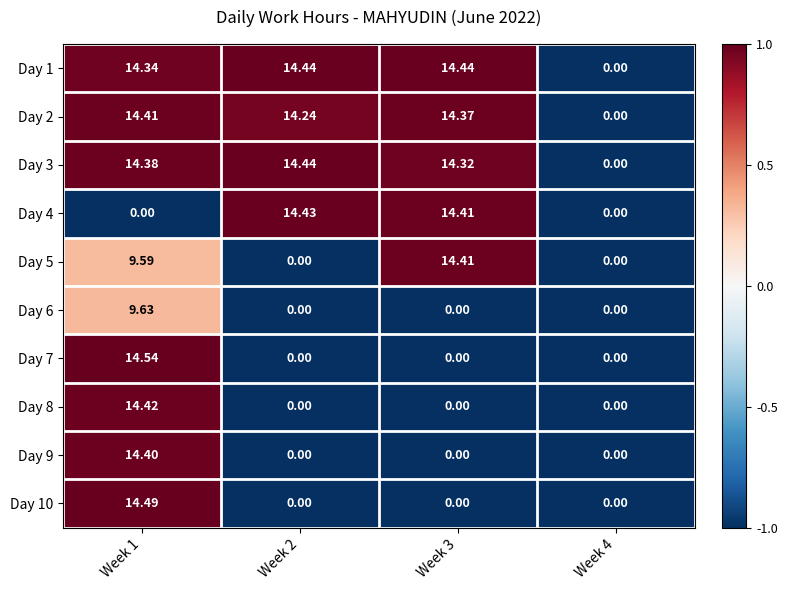

Reading right to left, list all the values displayed in this chart.

Day 1: Week 4=0.0	Week 3=14.4	Week 2=14.4	Week 1=14.3
Day 2: Week 4=0.0	Week 3=14.4	Week 2=14.2	Week 1=14.4
Day 3: Week 4=0.0	Week 3=14.3	Week 2=14.4	Week 1=14.4
Day 4: Week 4=0.0	Week 3=14.4	Week 2=14.4	Week 1=0.0
Day 5: Week 4=0.0	Week 3=14.4	Week 2=0.0	Week 1=9.6
Day 6: Week 4=0.0	Week 3=0.0	Week 2=0.0	Week 1=9.6
Day 7: Week 4=0.0	Week 3=0.0	Week 2=0.0	Week 1=14.5
Day 8: Week 4=0.0	Week 3=0.0	Week 2=0.0	Week 1=14.4
Day 9: Week 4=0.0	Week 3=0.0	Week 2=0.0	Week 1=14.4
Day 10: Week 4=0.0	Week 3=0.0	Week 2=0.0	Week 1=14.5